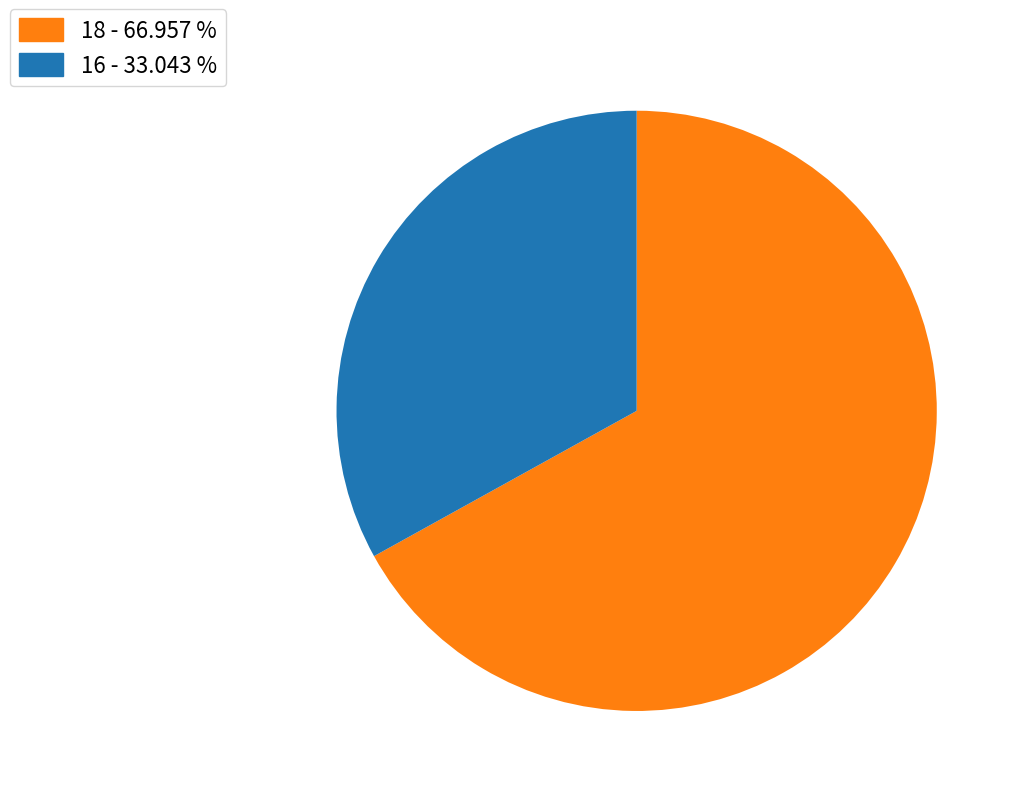

Do 16 - 33.043 % and 18 - 66.957 % together represent more than half of the pie?

Yes